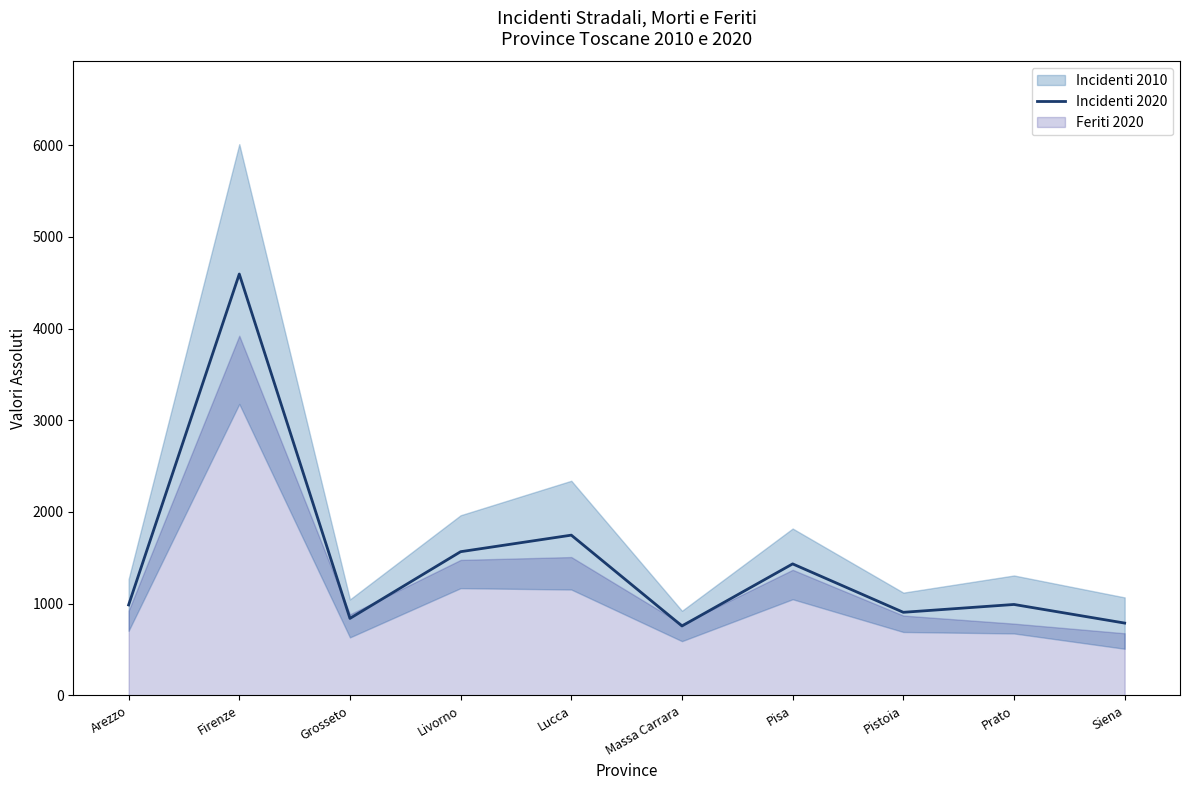

What is the label of the 7th point from the left?

Pisa